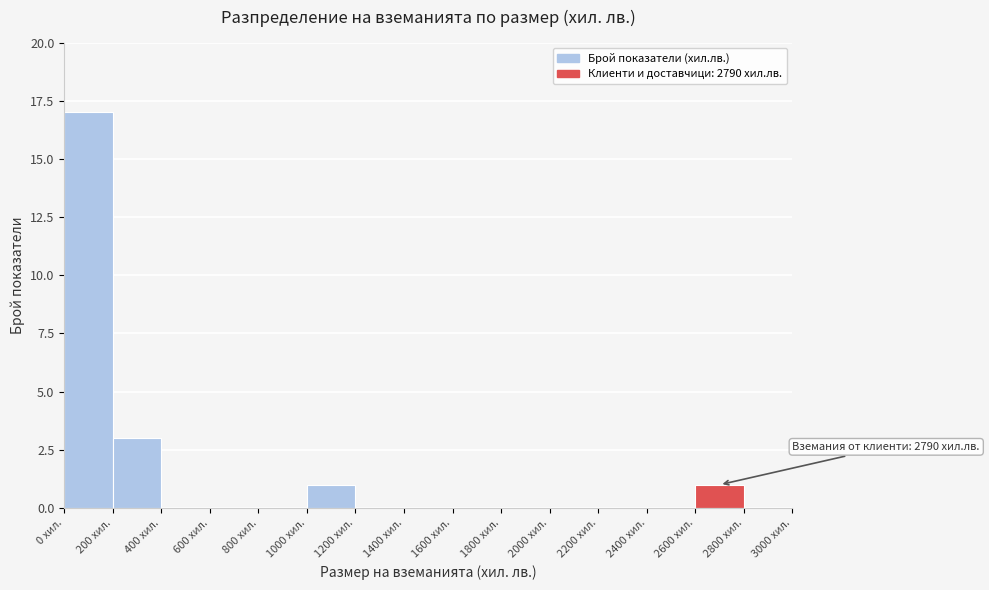

Which range on the x-axis has the tallest bar?

0 to 200